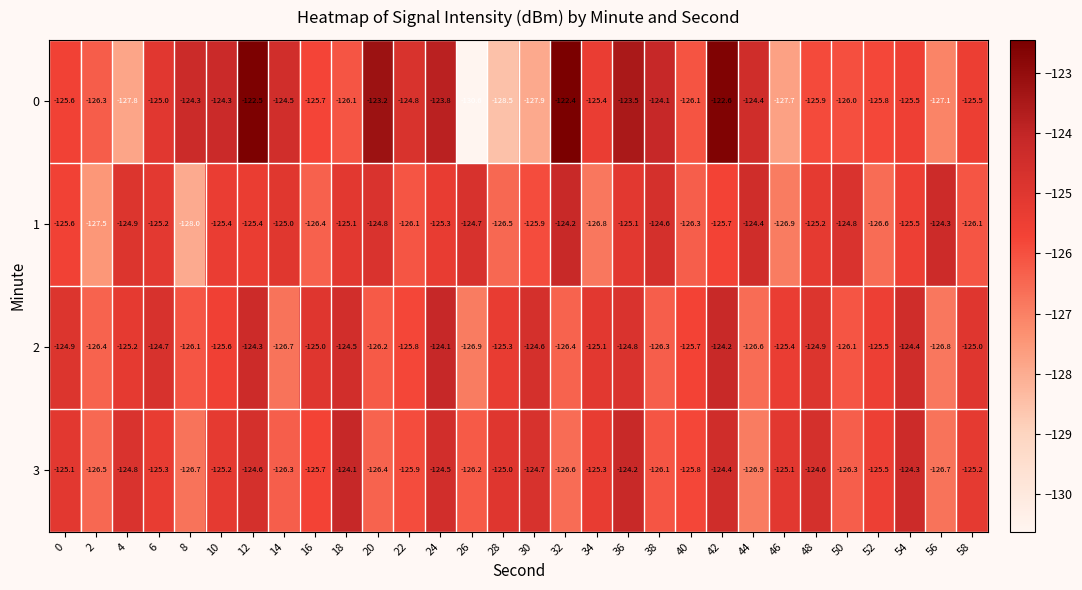

What is the difference between the highest and lowest values at 52?

1.1